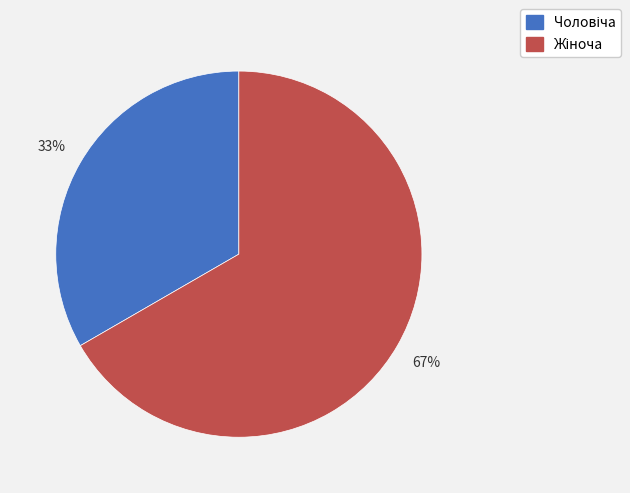

Does any single category account for the majority?

Yes